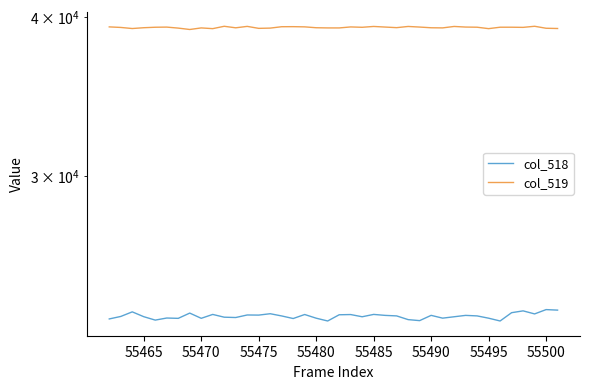

At how many categories does at least one series exceed 38478?

40